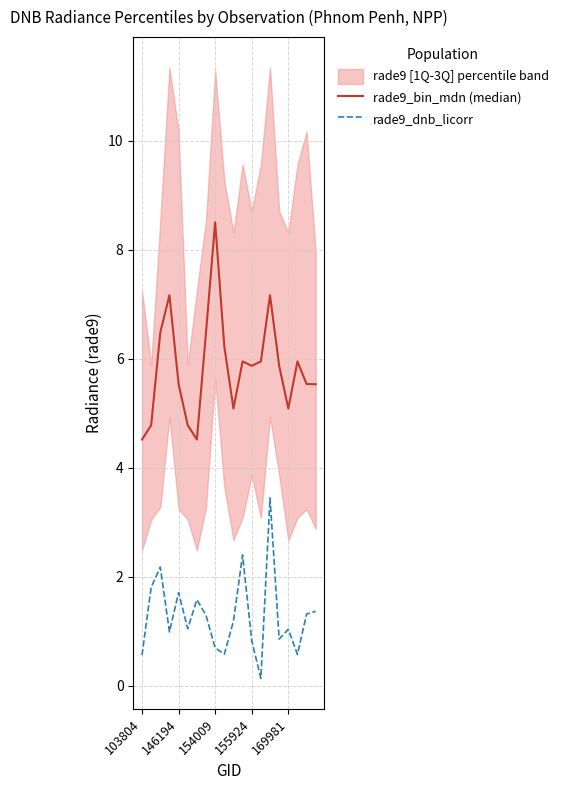

The value of rade9_dnb_licorr at 103804 is 0.6. True or false?

True